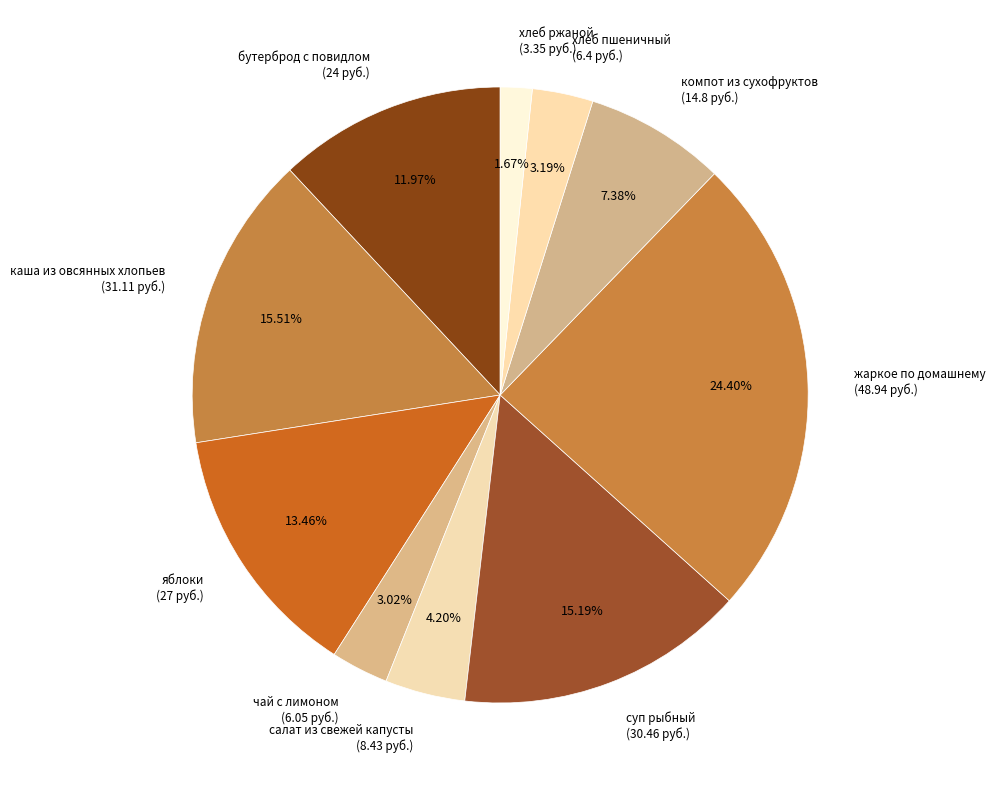

What is the smallest slice in the pie chart?

хлеб ржаной